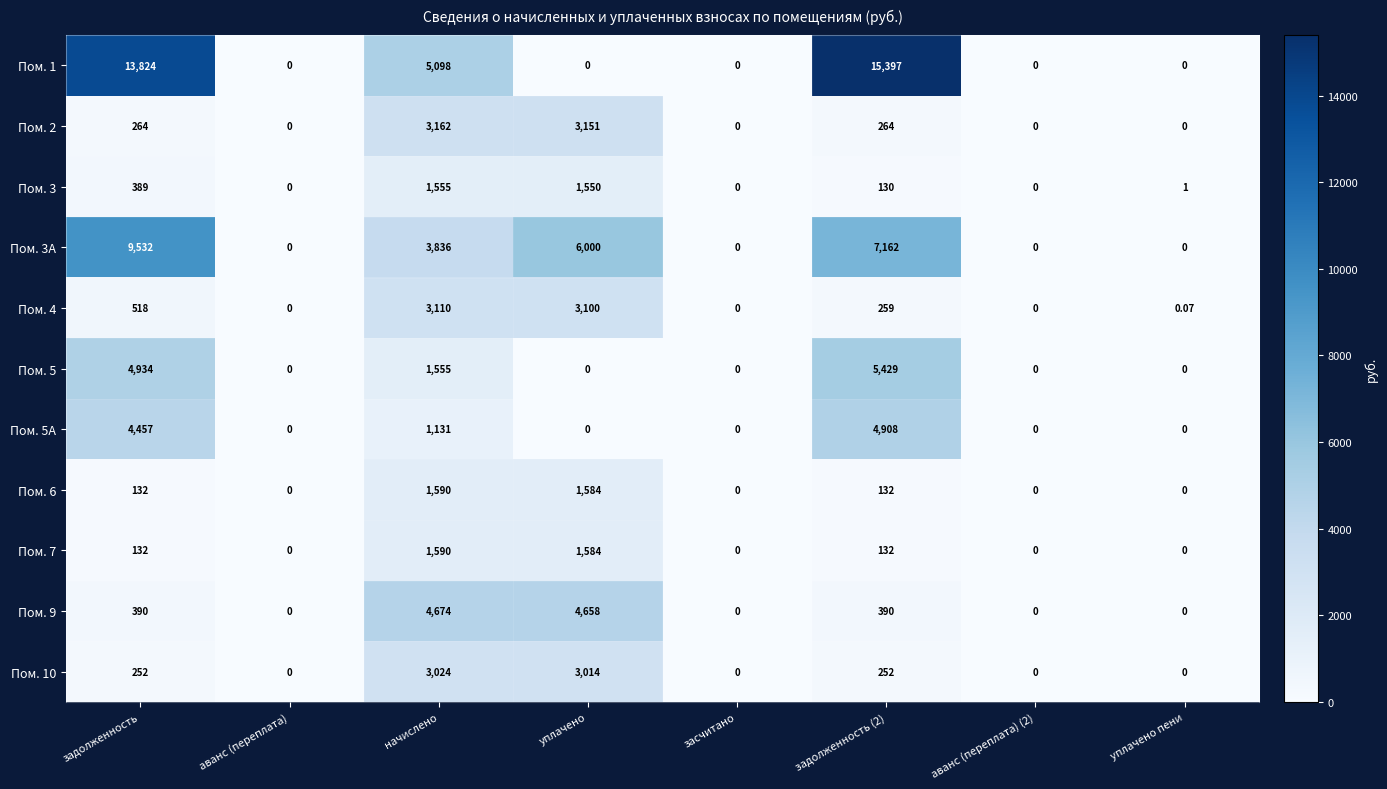

How many values in Пом. 7 are above zero?

4